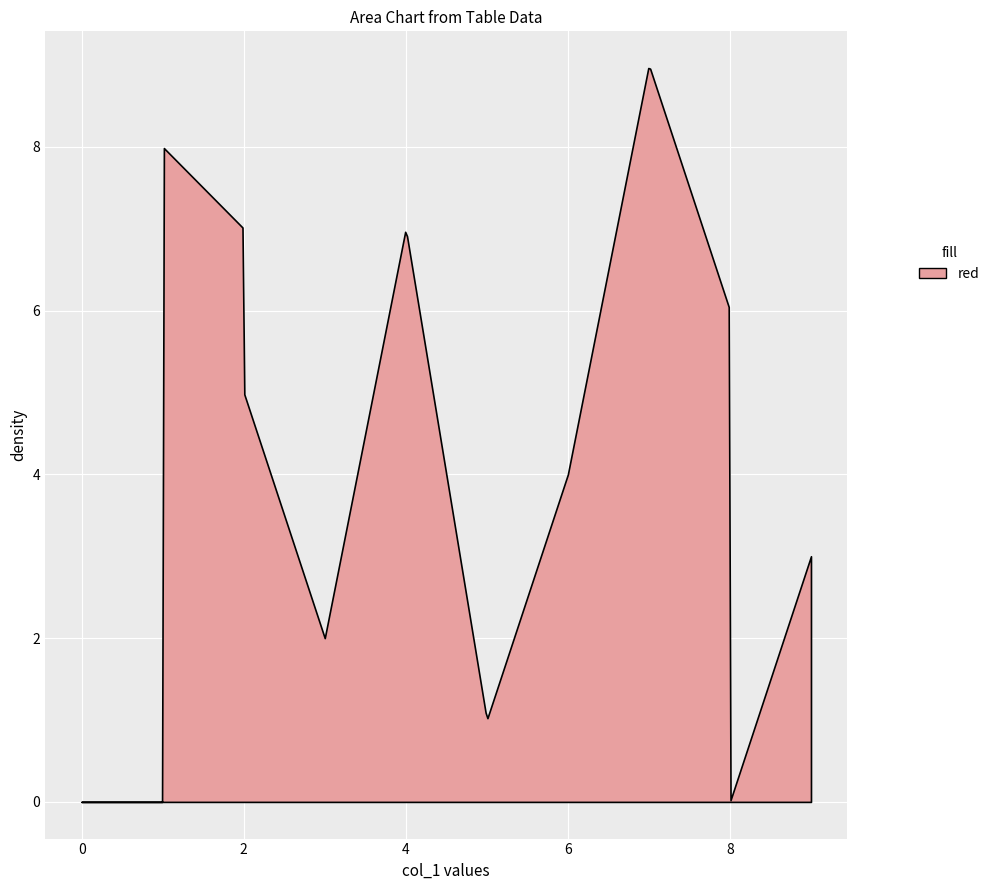

What is the maximum value shown in the chart?

9.0